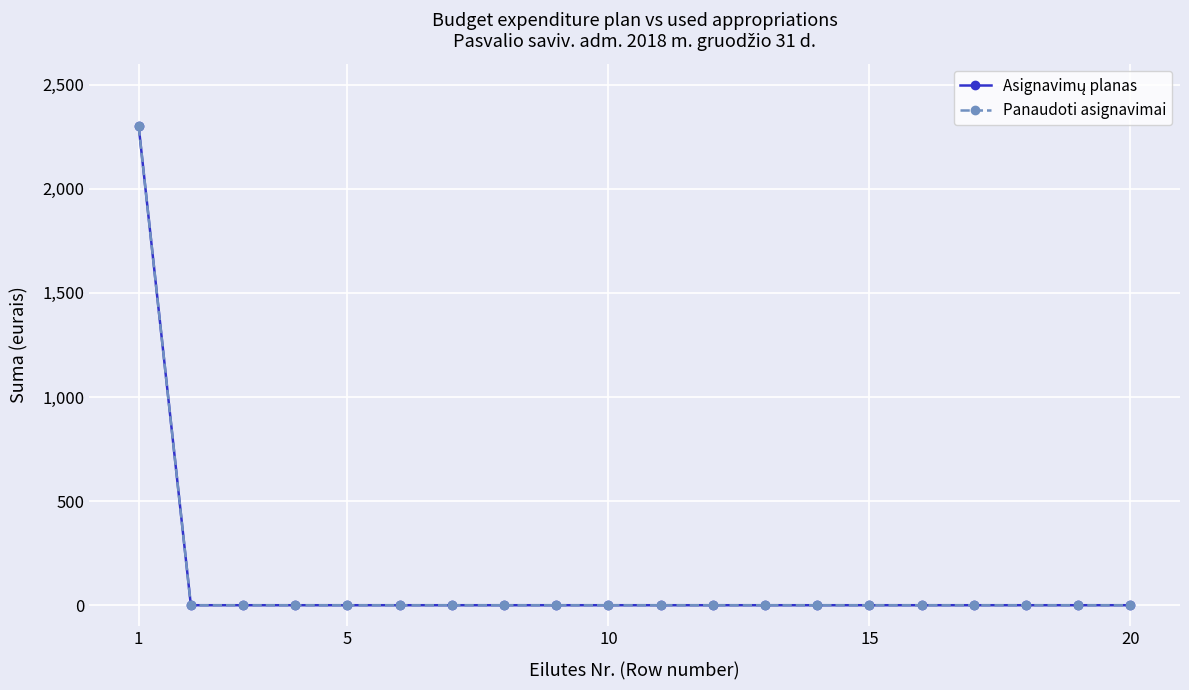

Is this an area chart (filled region under the line)?

No